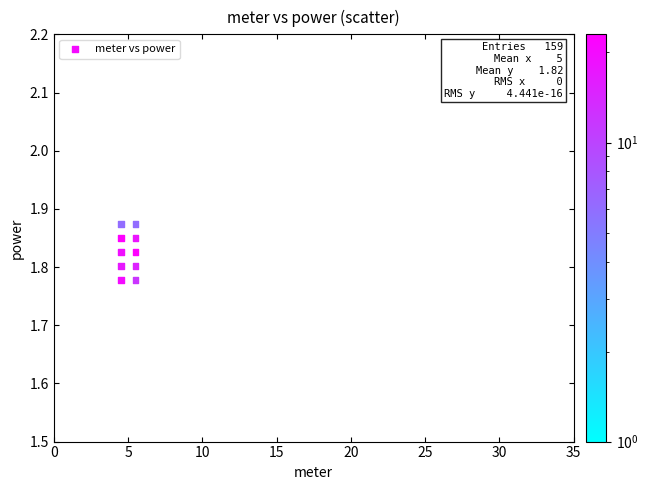

What is the range of X values (max minus min)?

1.0